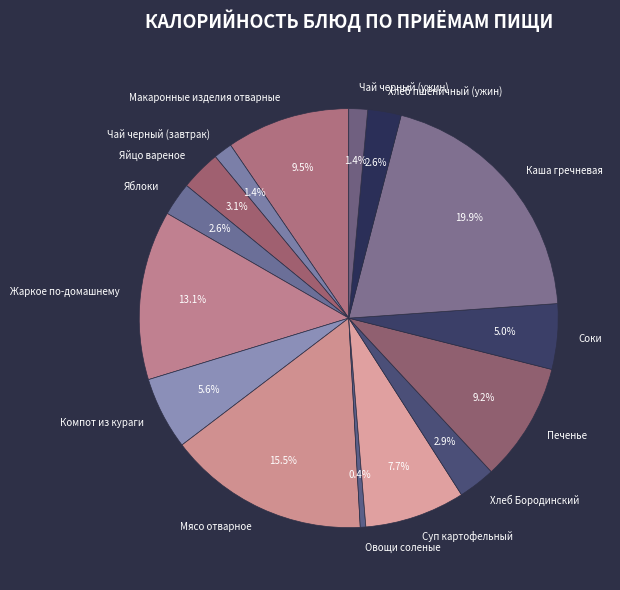

How much of the chart is everything except Соки?

95.0%